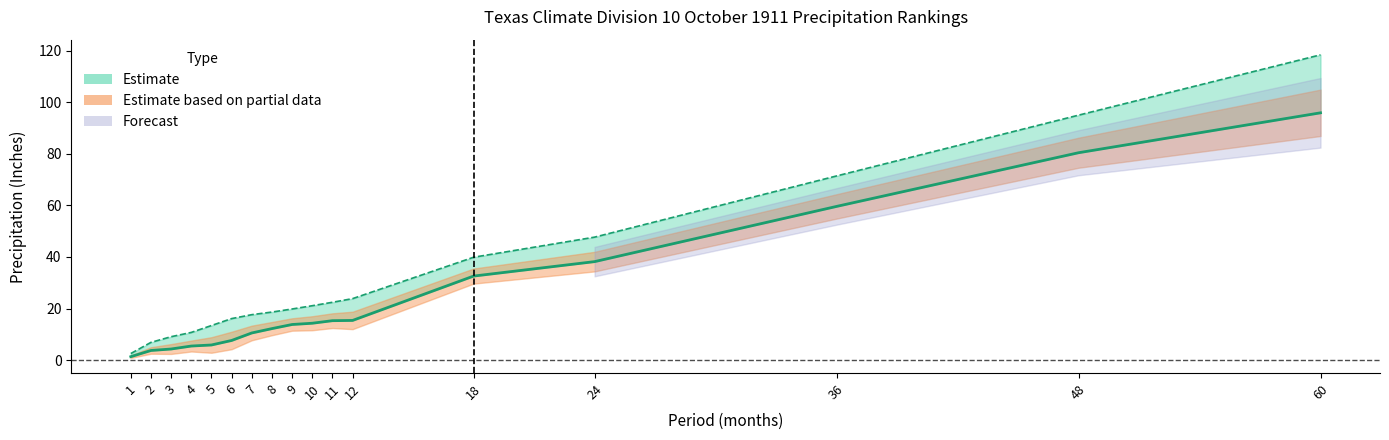

Does the chart have visible grid lines?

No